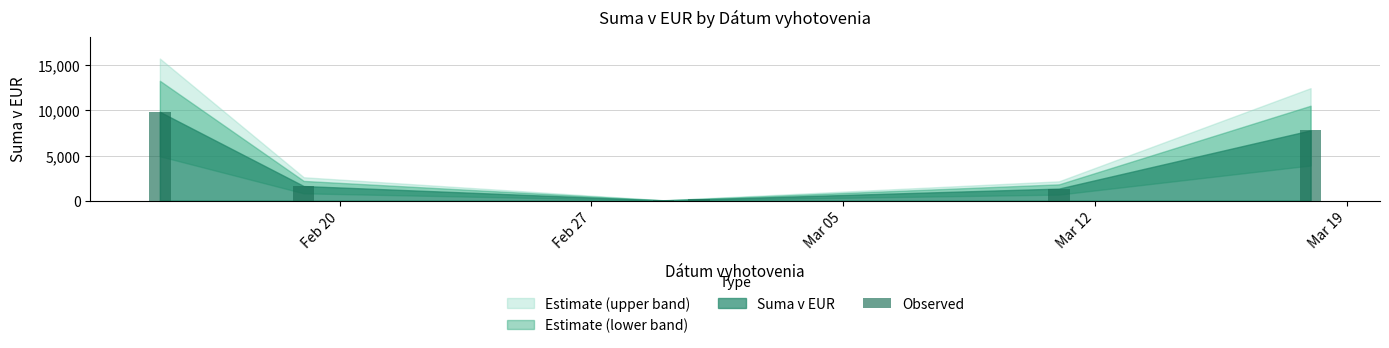

How many distinct data groups are displayed?

1